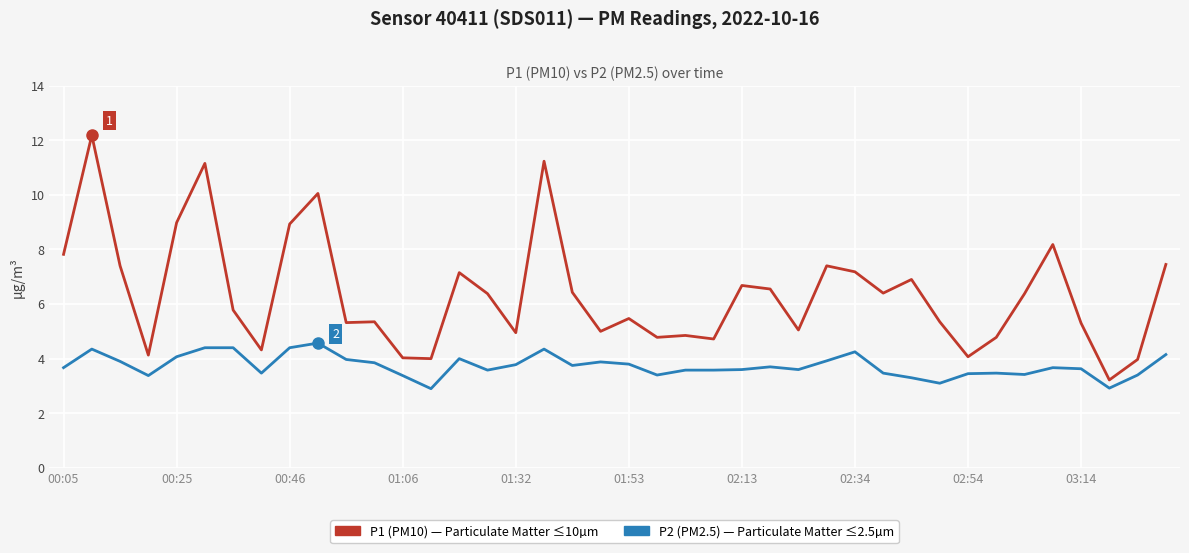

What is the smallest value displayed?

2.9